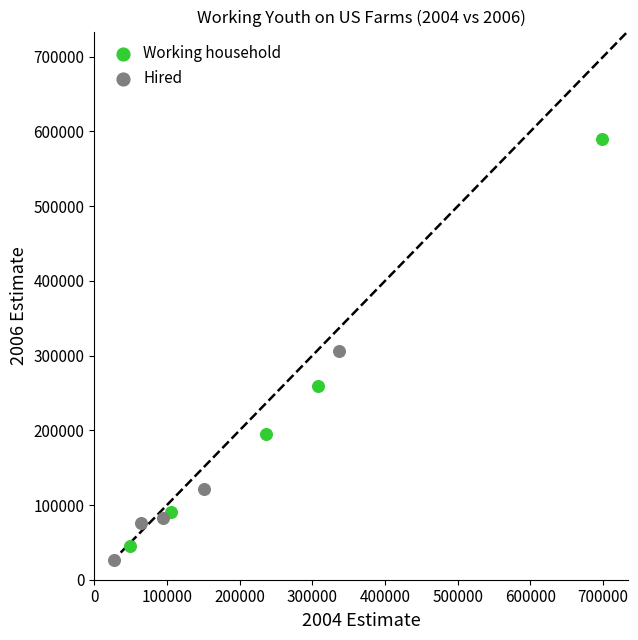

Which series reaches the maximum Y coordinate?

Working household